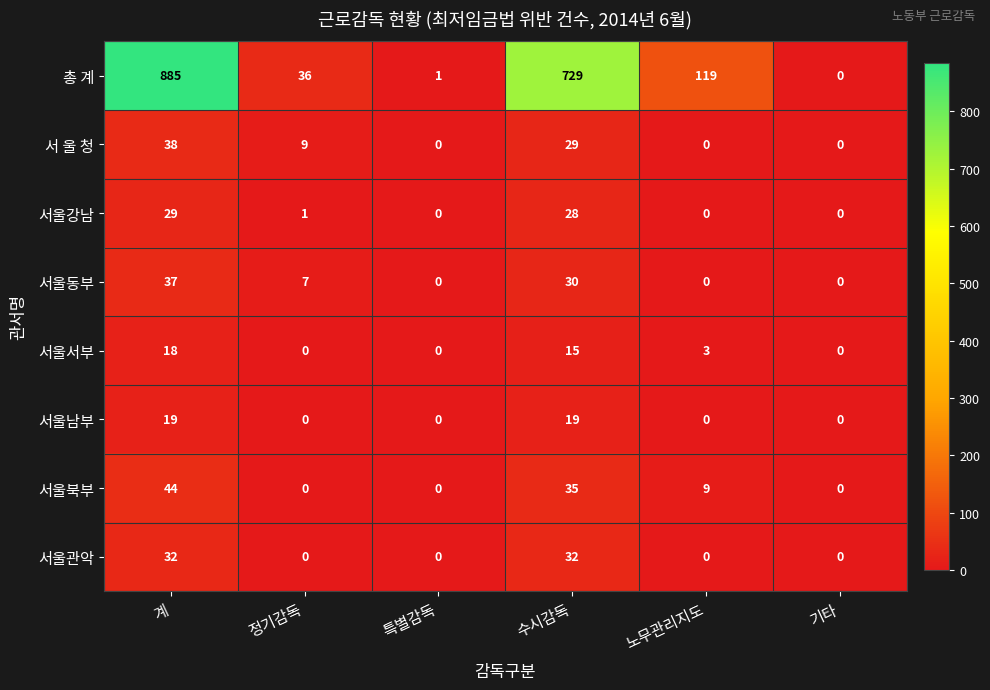

What is the sum of all 서울남부 values?

38